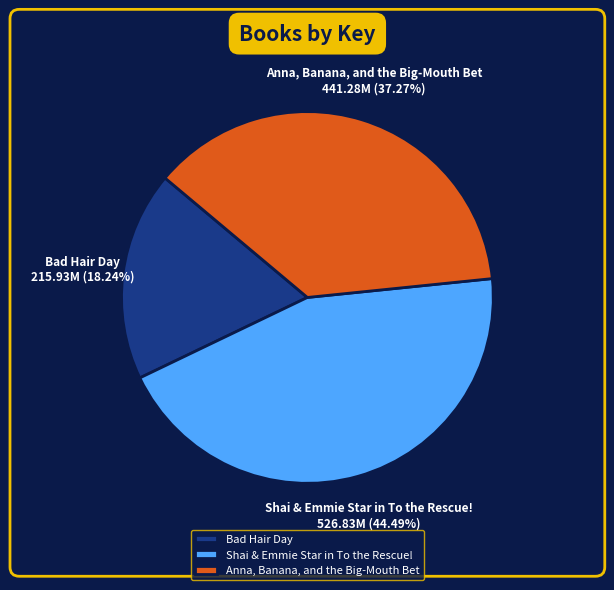

To the nearest percent, what percentage of the pie is Shai & Emmie Star in To the Rescue!?

44%